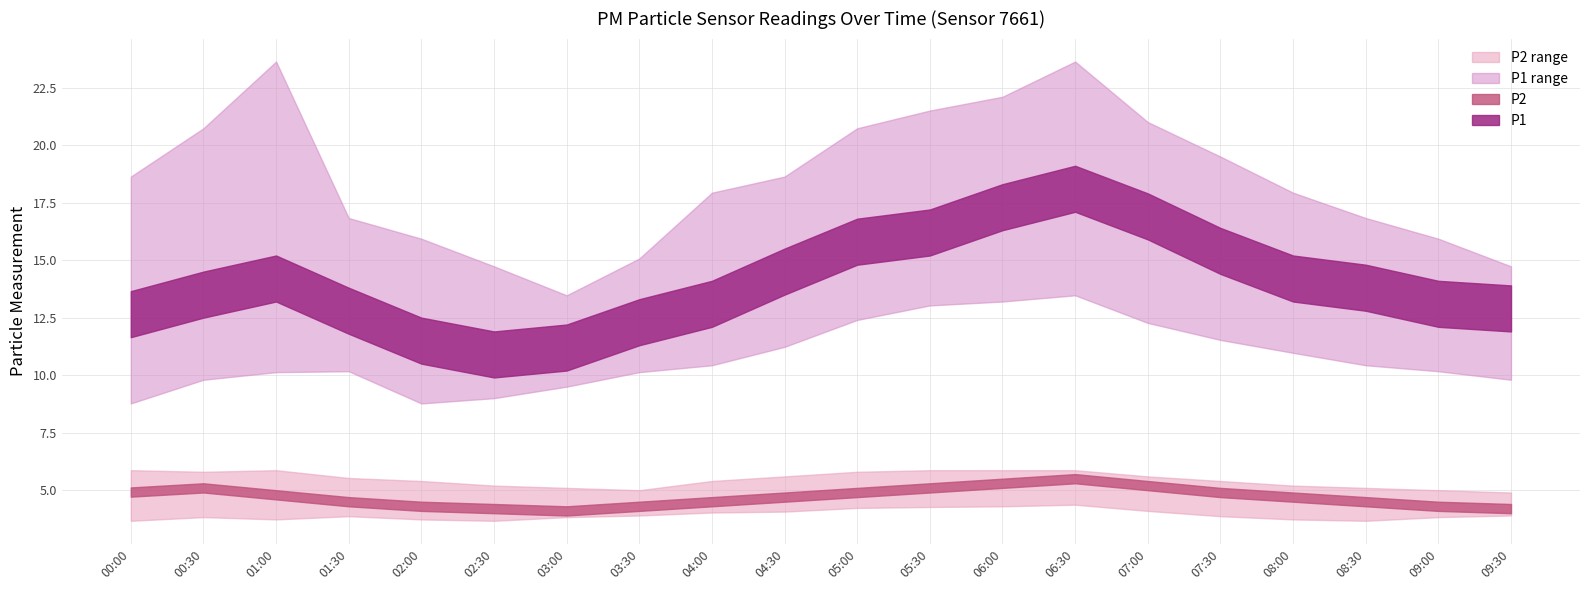

Which series has the largest total across all categories?

P1_upper